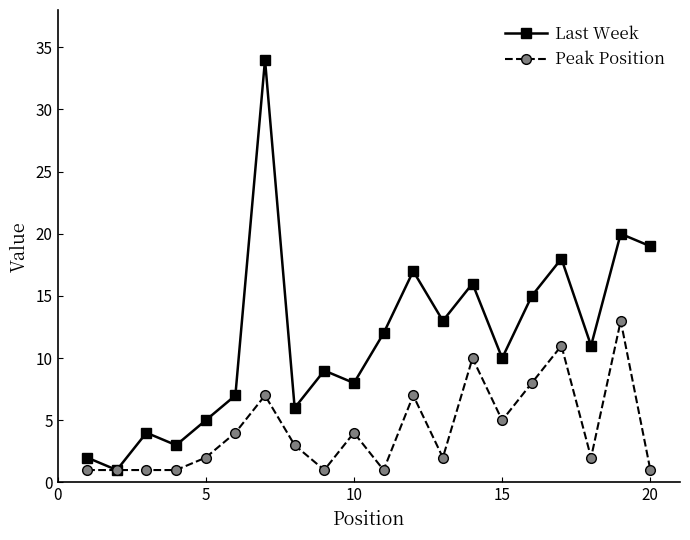

Which series has the largest total across all categories?

Last Week